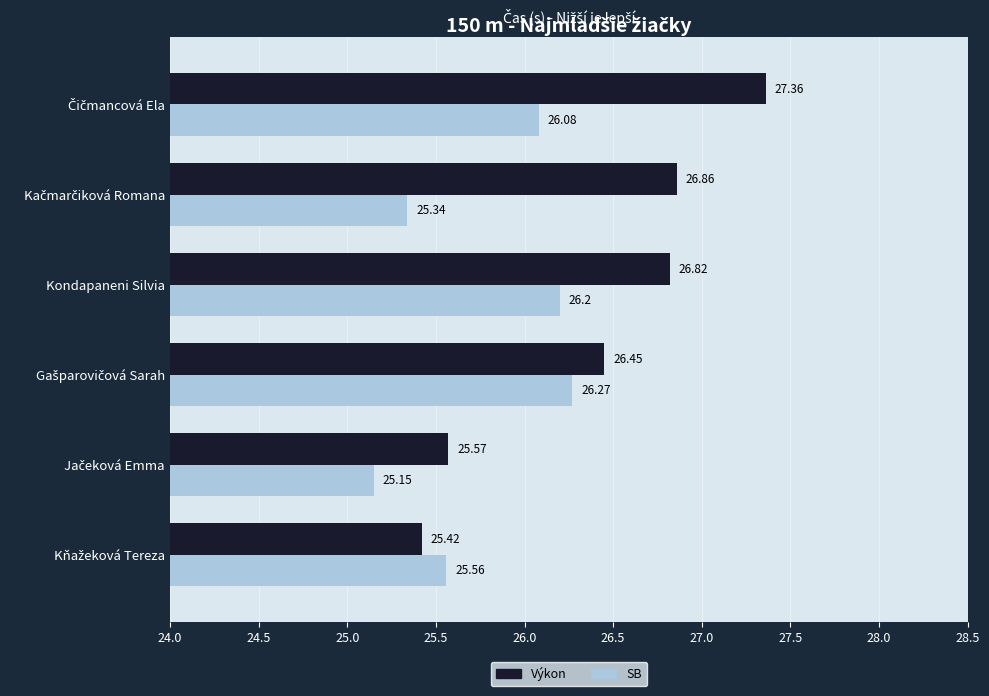

What is the sum of all SB values?

154.6